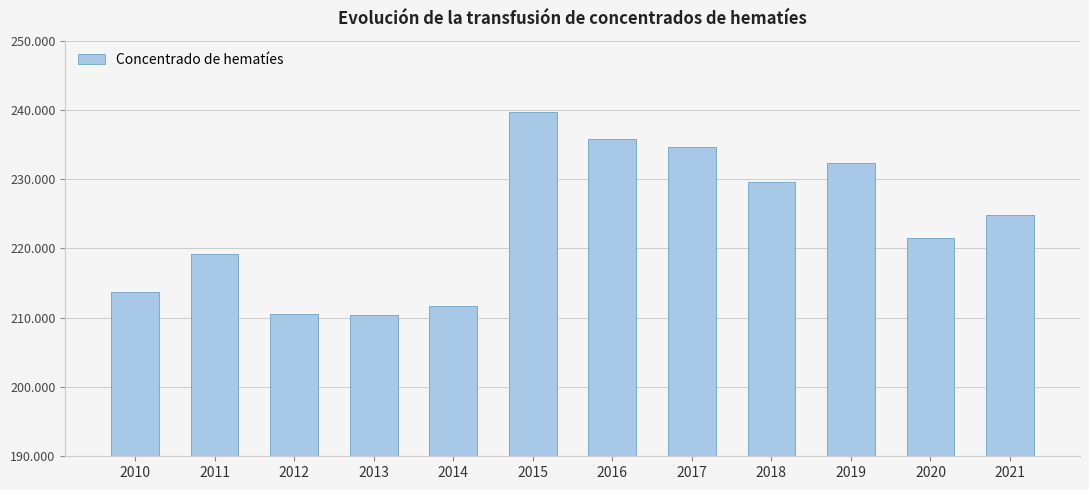

The chart shows a value of 210390 at 2013. True or false?

True